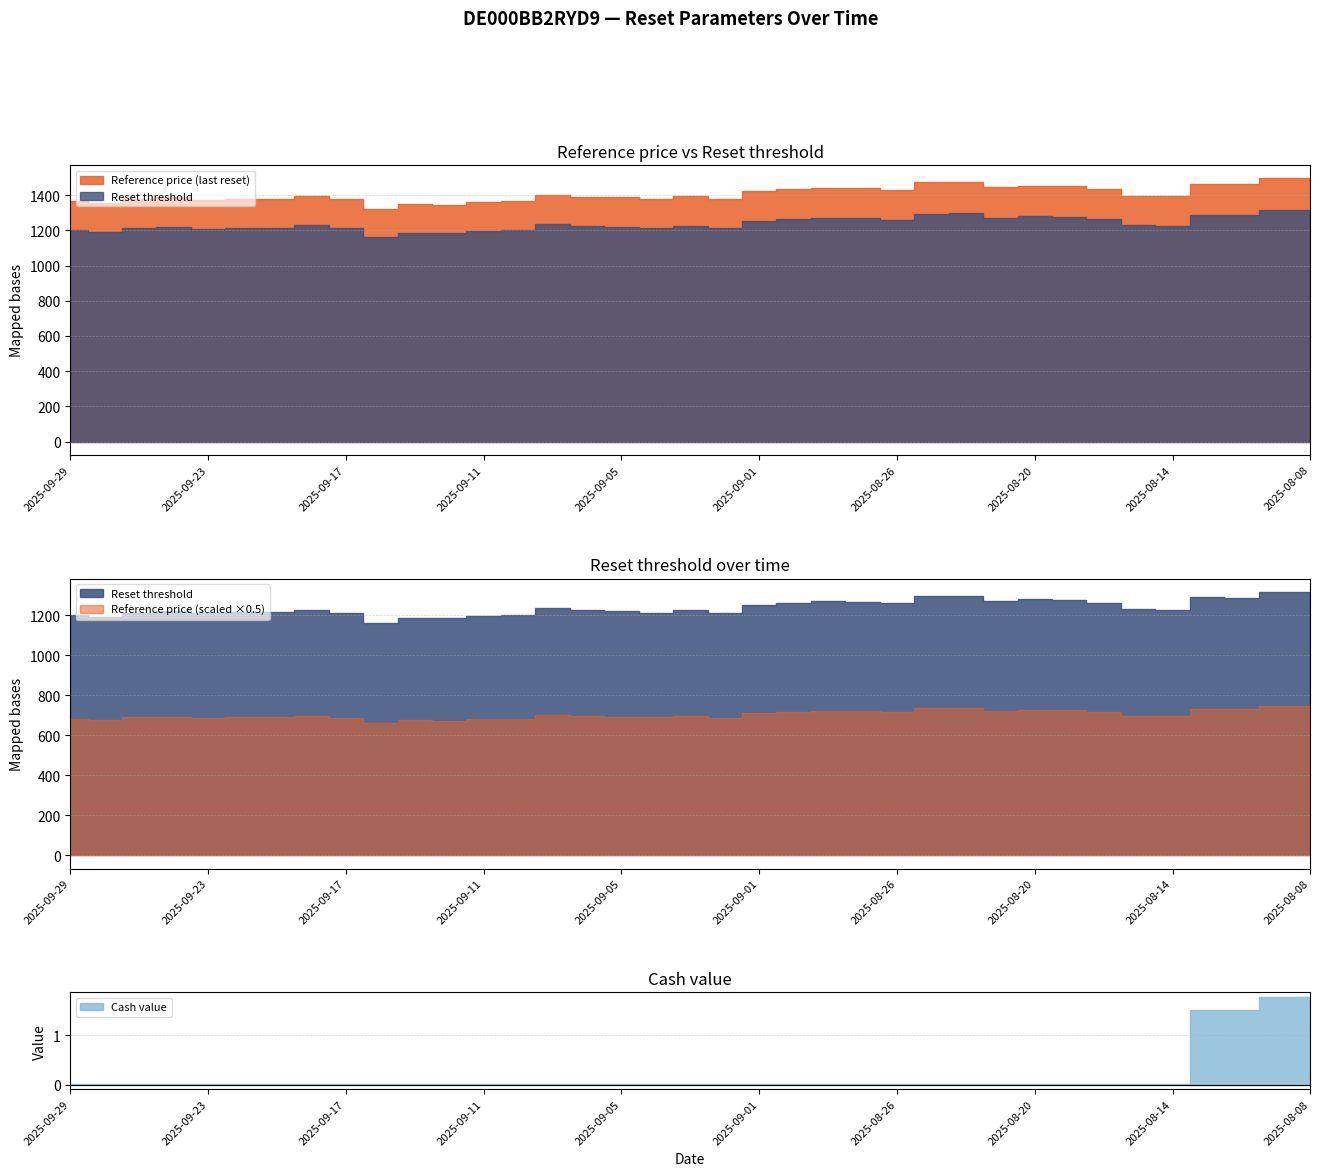

What are all the series names shown in the legend?

Reference price (last reset), Reset threshold, Cash value